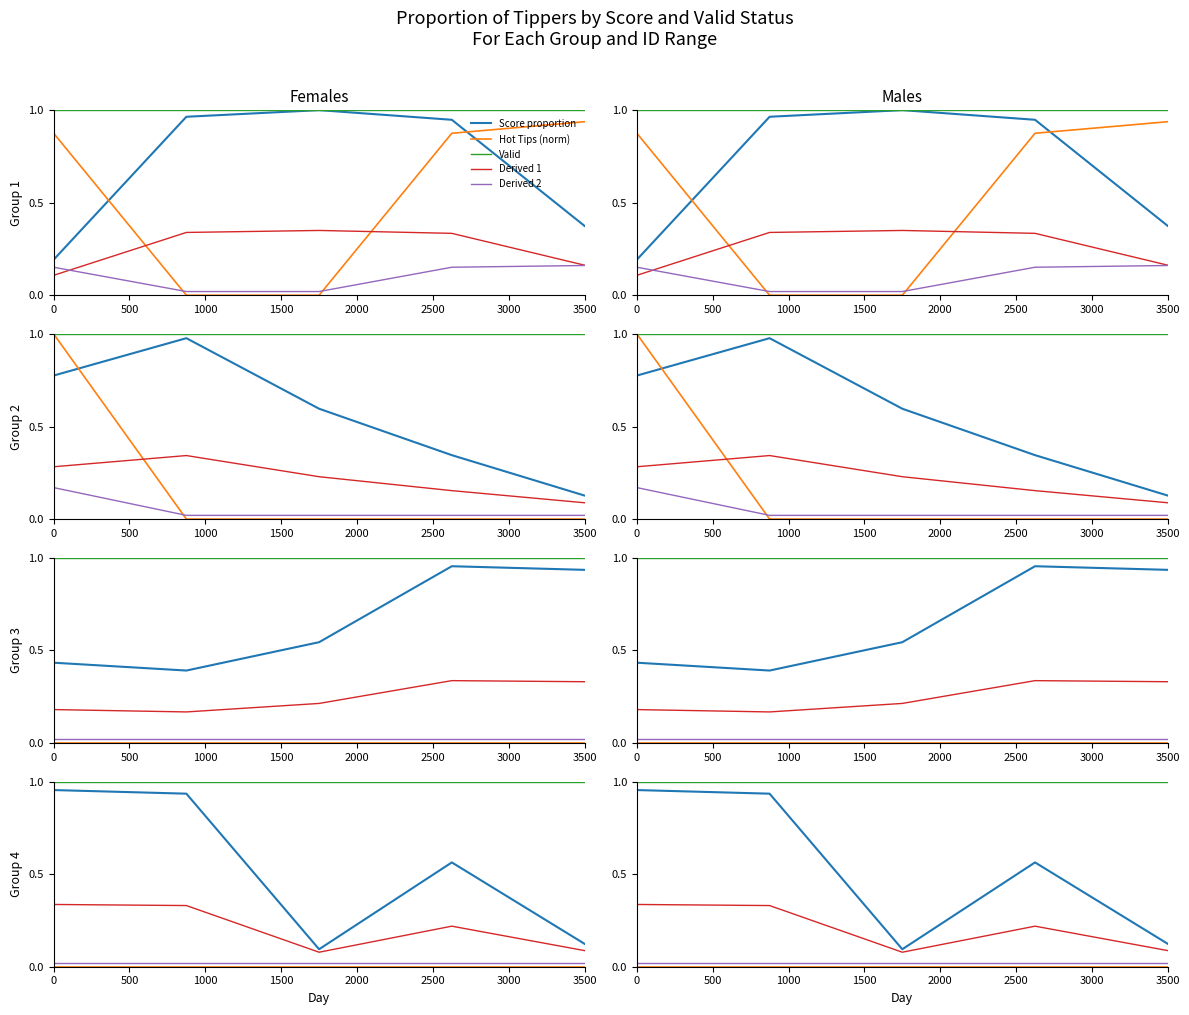

How many distinct data groups are displayed?

5